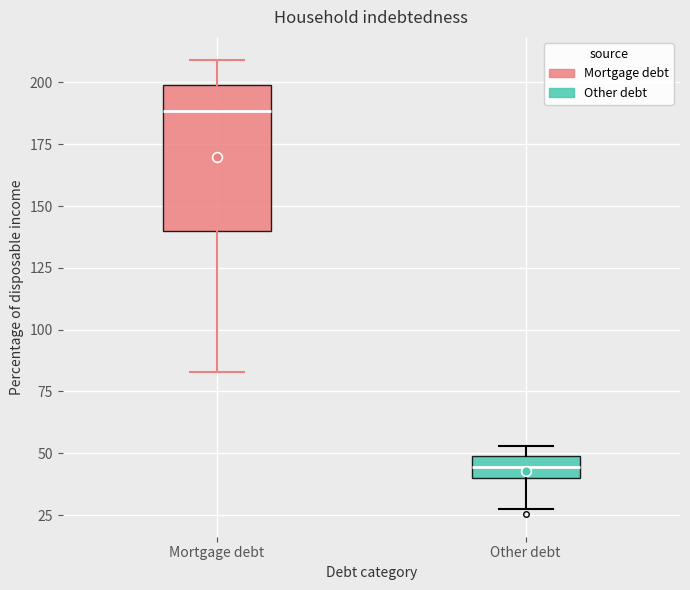

Reading left to right, transcribe this box plot: for each box, give where its median line is, the range the box spans, and where its two whiskers end, as read against the y-axis. The values are not printed on the chart, so give them approximately, as read against the axis.

Mortgage debt: median 190, box 140 to 200, whiskers 85 to 210
Other debt: median 45, box 40 to 50, whiskers 25 to 55